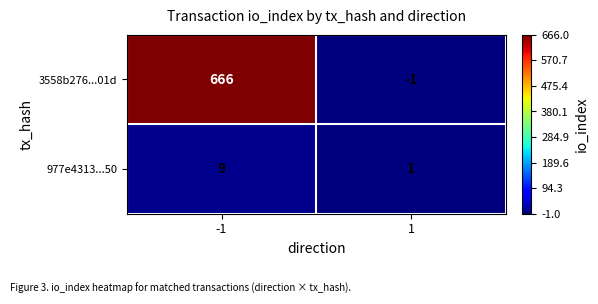

What is the difference between the maximum and minimum values in the 977e4313...50 series?

8